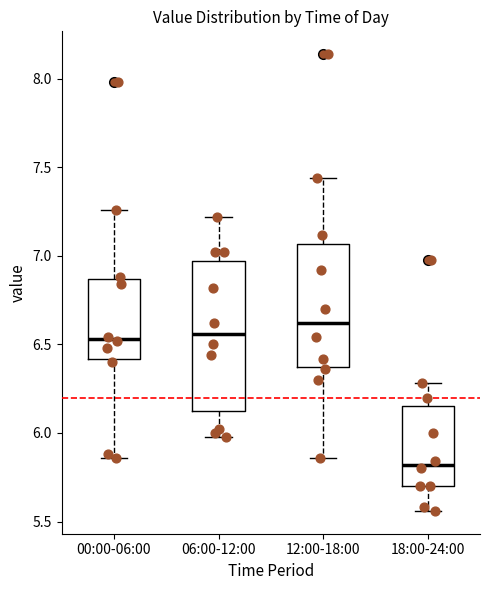

Comparing the boxes themselves (not the whiskers), which one is the tallest?

06:00-12:00